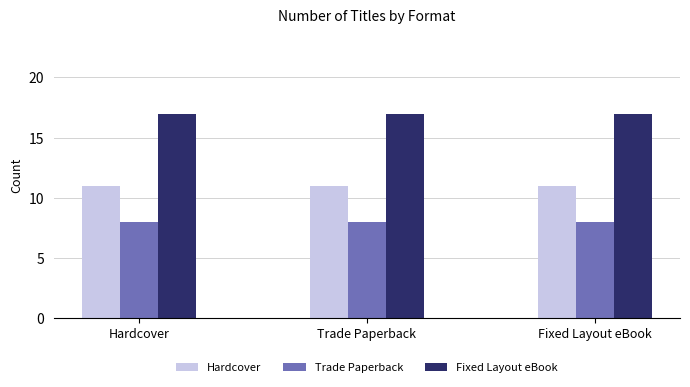

What is the spread (max minus min) of values at Fixed Layout eBook?

9